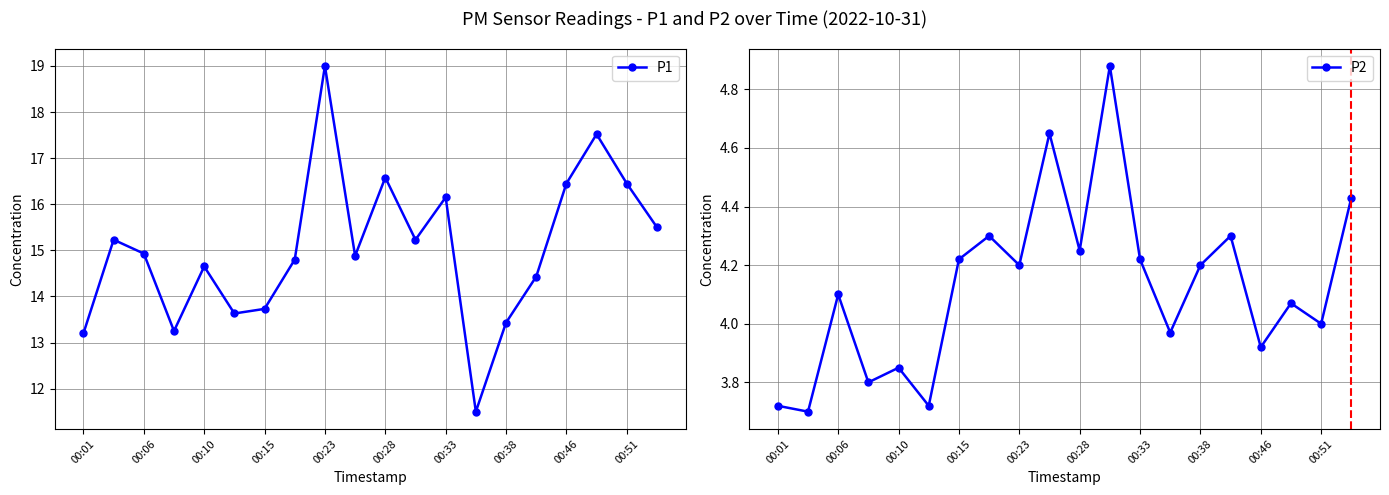

What is the minimum value for P1?

11.5